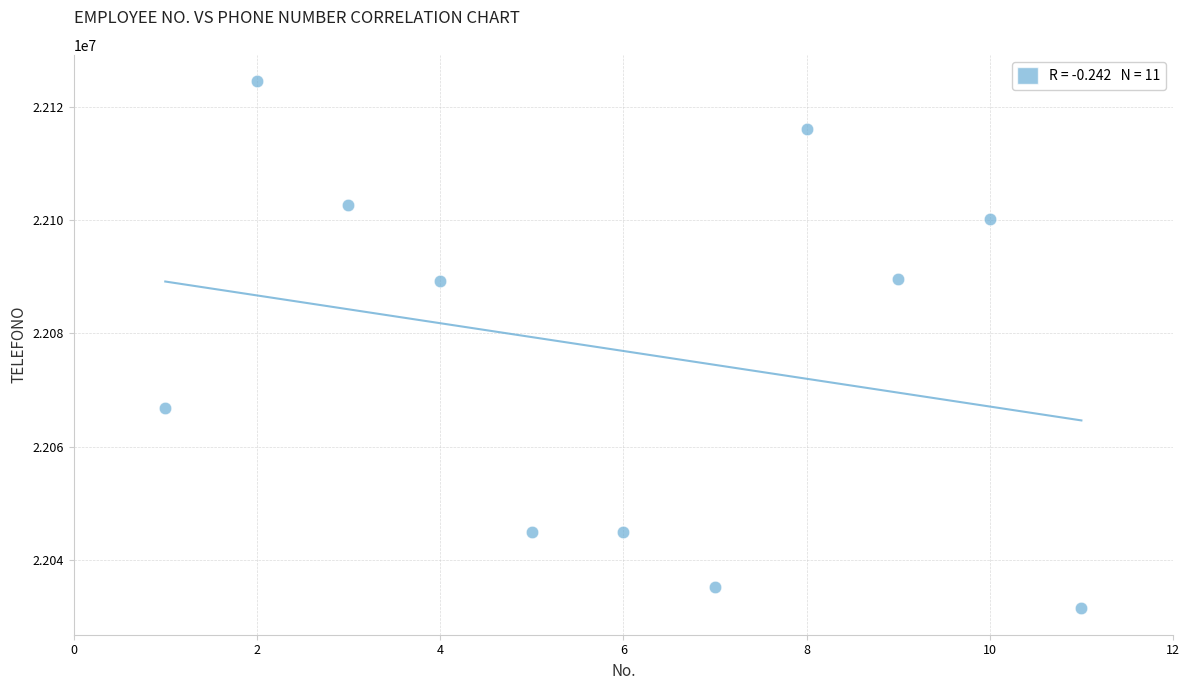

What is the range of Y values (max minus min)?

93013.0